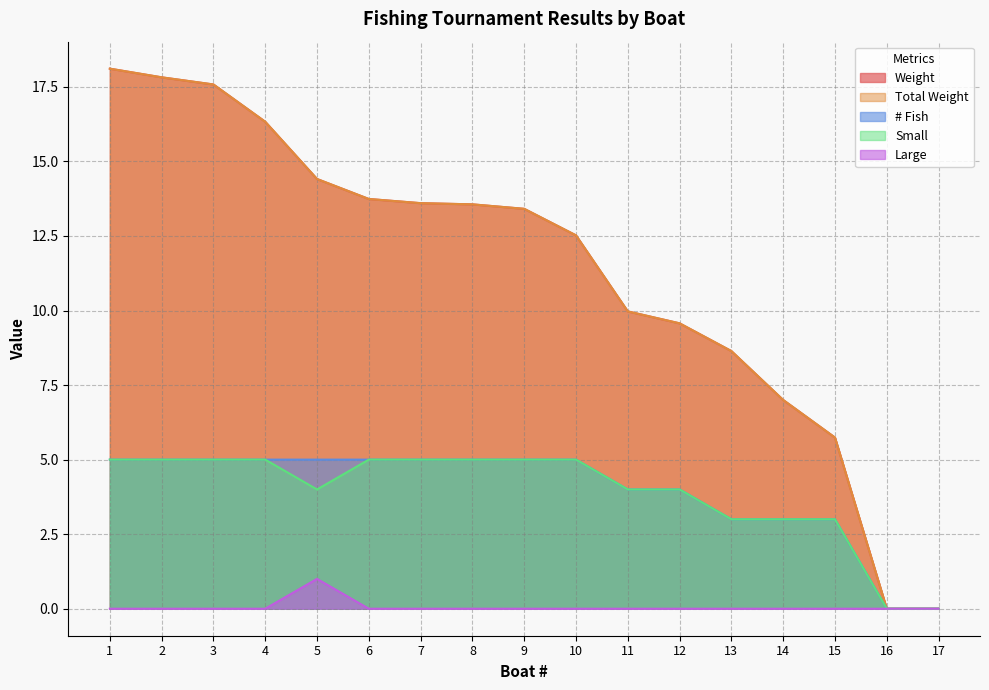

Reading left to right, list all the values displayed in this chart.

Weight: 1=18.1	2=17.8	3=17.6	4=16.3	5=14.4	6=13.7	7=13.6	8=13.6	9=13.4	10=12.5	11=10.0	12=9.6	13=8.6	14=7.0	15=5.7	16=0.0	17=0.0
Total Weight: 1=18.1	2=17.8	3=17.6	4=16.3	5=14.4	6=13.7	7=13.6	8=13.6	9=13.4	10=12.5	11=10.0	12=9.6	13=8.6	14=7.0	15=5.7	16=0.0	17=0.0
# Fish: 1=5.0	2=5.0	3=5.0	4=5.0	5=5.0	6=5.0	7=5.0	8=5.0	9=5.0	10=5.0	11=4.0	12=4.0	13=3.0	14=3.0	15=3.0	16=0.0	17=0.0
Small: 1=5.0	2=5.0	3=5.0	4=5.0	5=4.0	6=5.0	7=5.0	8=5.0	9=5.0	10=5.0	11=4.0	12=4.0	13=3.0	14=3.0	15=3.0	16=0.0	17=0.0
Large: 1=0.0	2=0.0	3=0.0	4=0.0	5=1.0	6=0.0	7=0.0	8=0.0	9=0.0	10=0.0	11=0.0	12=0.0	13=0.0	14=0.0	15=0.0	16=0.0	17=0.0